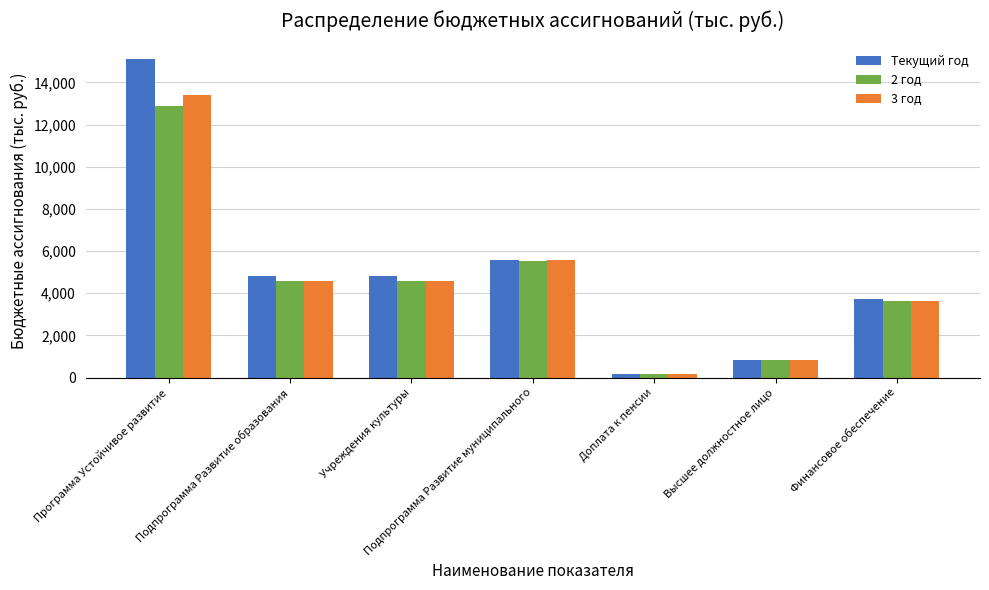

What is the sum of the 2 год values at Подпрограмма Развитие муниципального and Учреждения культуры?

10115.9